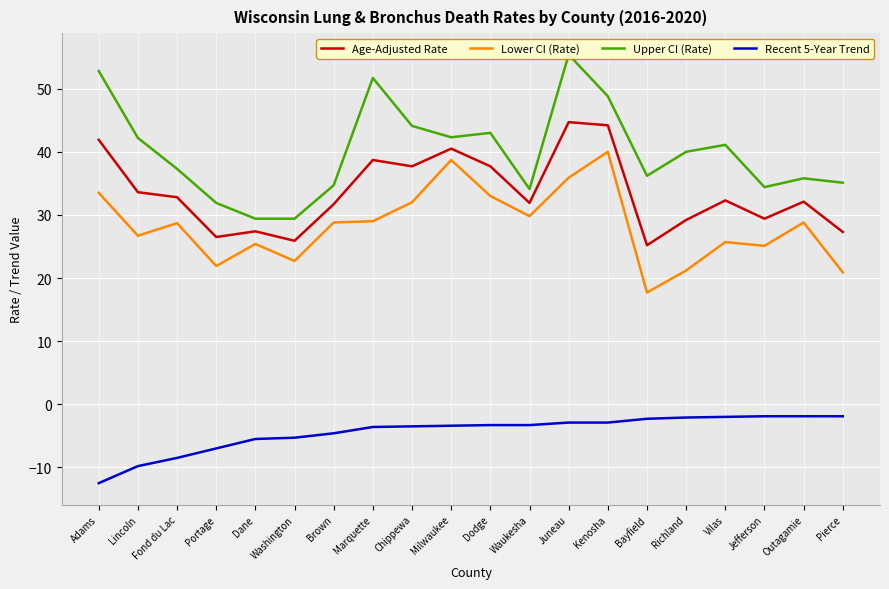

True or false: Age-Adjusted Rate and Upper CI (Rate) intersect in this chart.

False